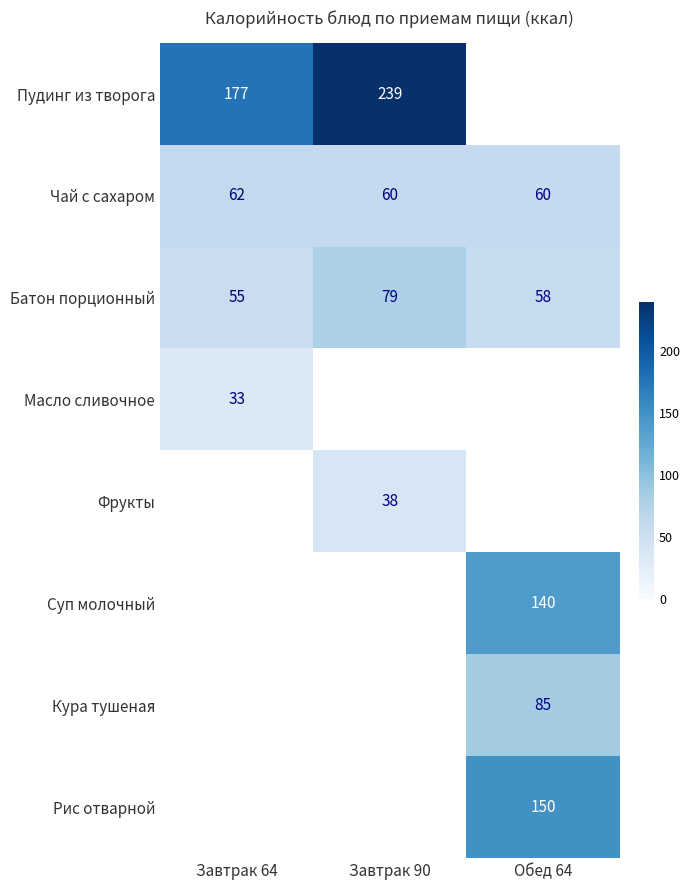

Is it true that Рис отварной equals 150 at Обед 64?

True